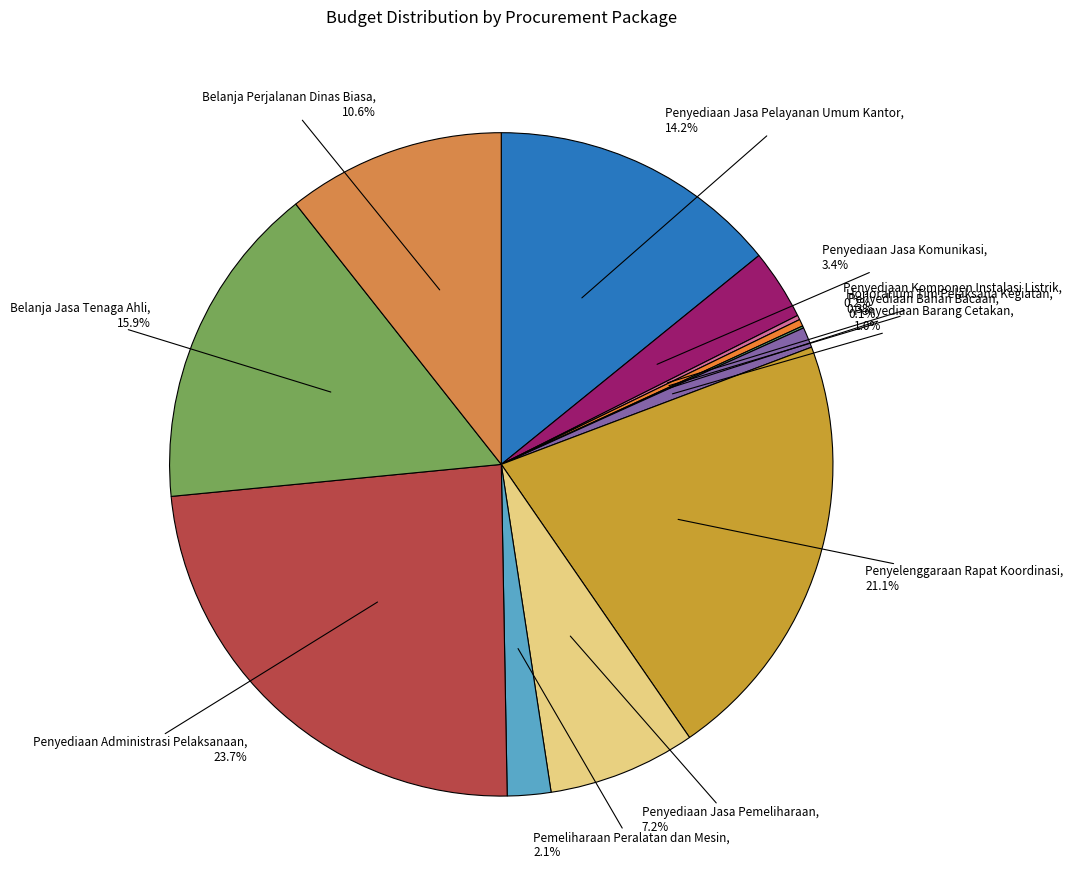

Is it true that Penyediaan Jasa Pelayanan Umum Kantor is 7% of the pie?

False